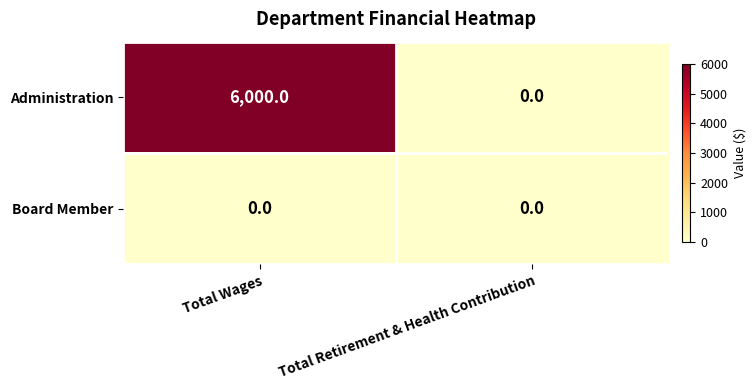

Which series has the widest spread of values?

Administration